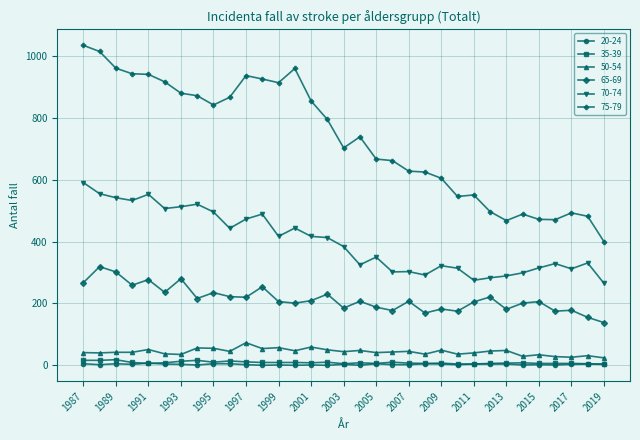

What is the difference between the second highest and second lowest values in the 75-79 series?

547